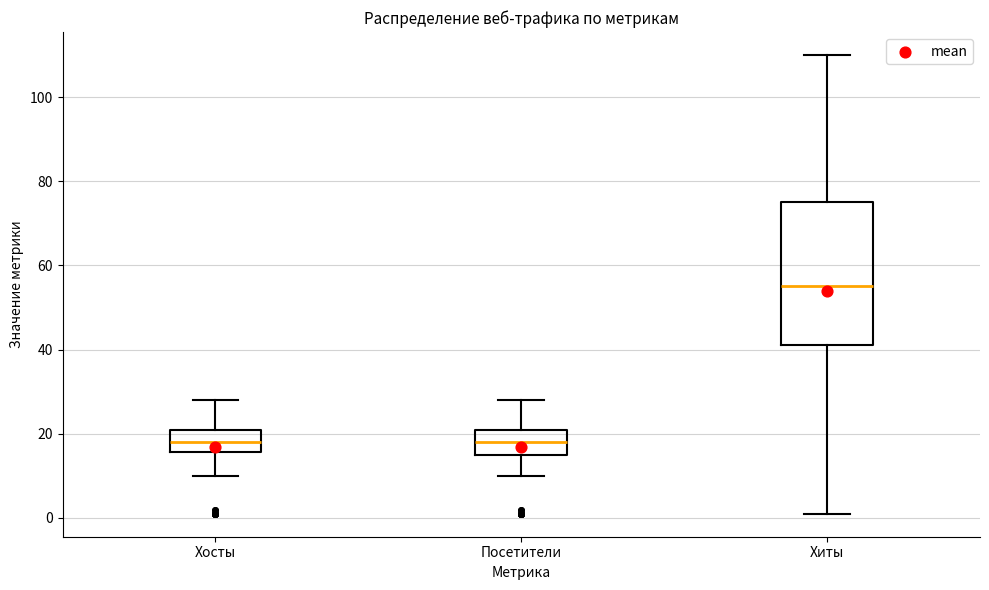

Comparing the boxes themselves (not the whiskers), which one is the tallest?

Хиты